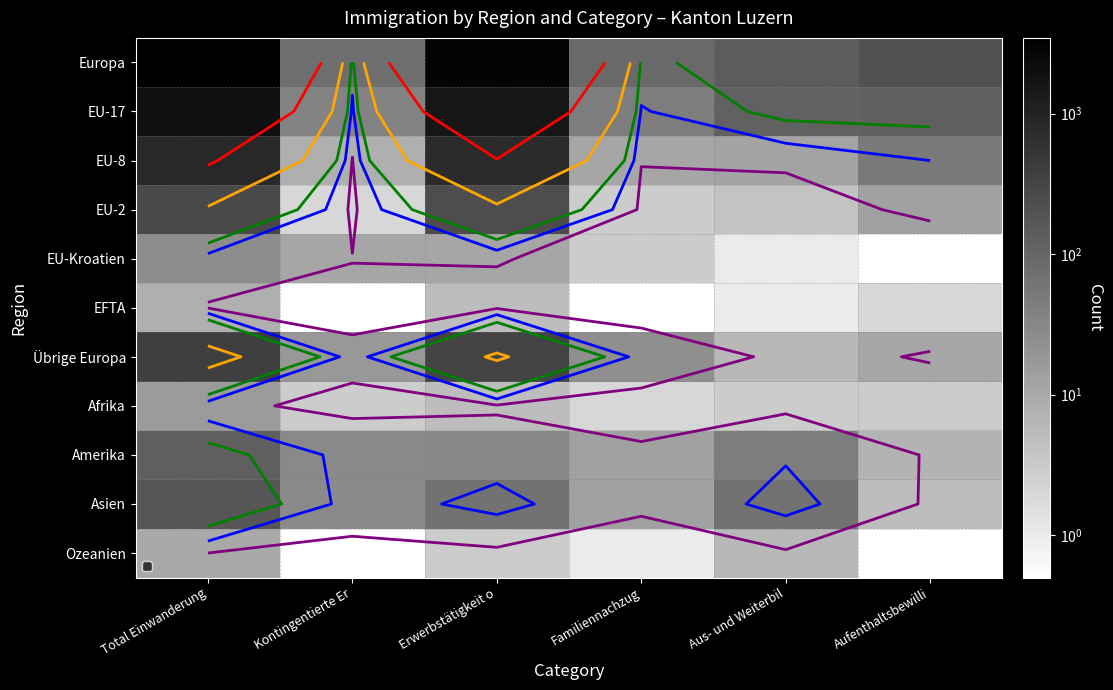

Which category has the lowest value across all series?

Aufenthaltsbewilli